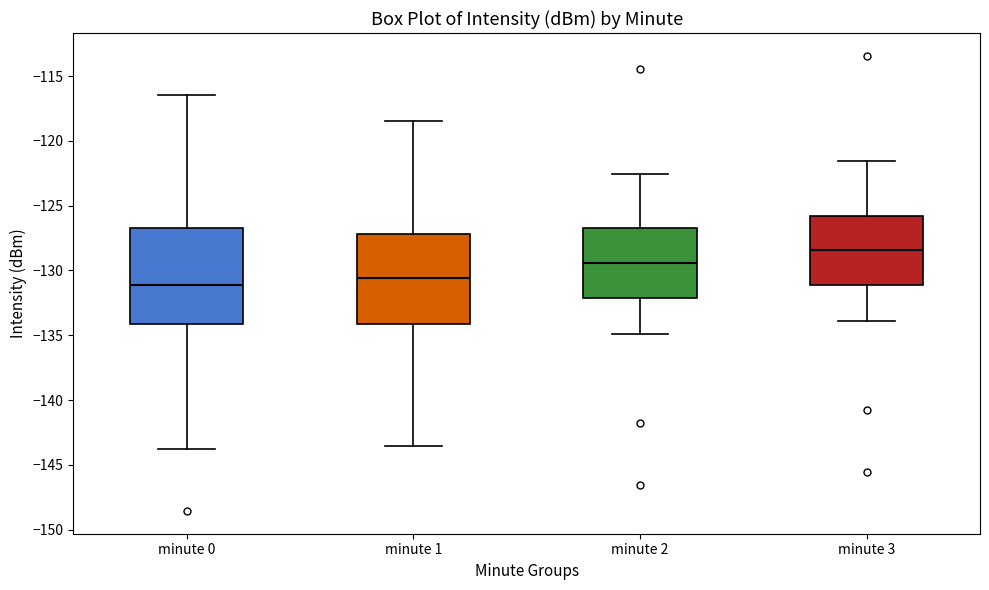

Reading left to right, read every box against the y-axis: the position of its median line, the range the box covers, and the ends of its whiskers. The values are not printed on the chart, so give them approximately, as read against the axis.

minute 0: median -131.0, box -134.0 to -126.5, whiskers -144.0 to -116.5
minute 1: median -130.5, box -134.0 to -127.0, whiskers -143.5 to -118.5
minute 2: median -129.5, box -132.0 to -127.0, whiskers -135.0 to -122.5
minute 3: median -128.5, box -131.0 to -126.0, whiskers -134.0 to -121.5